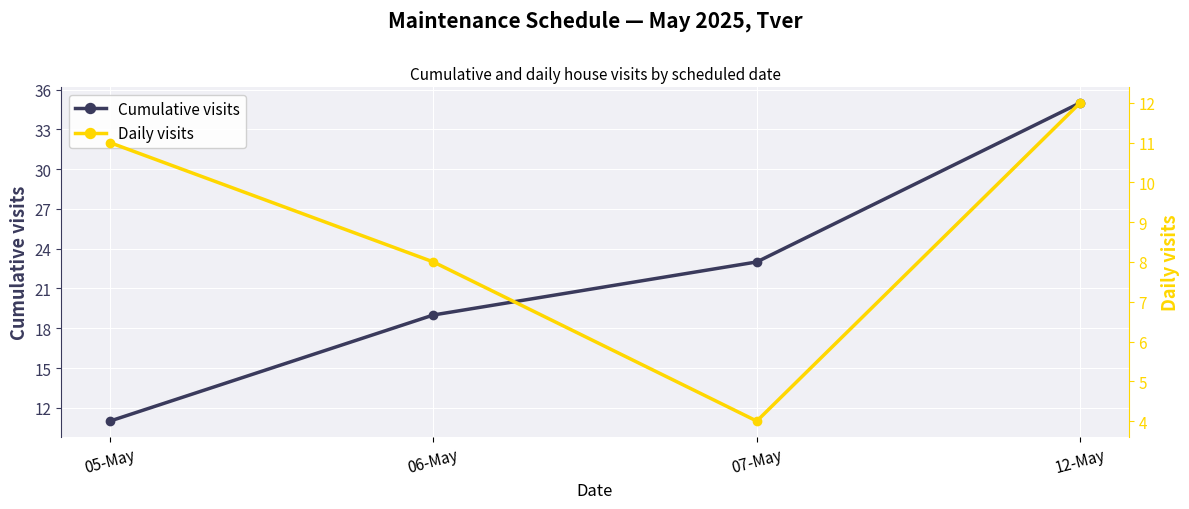

At which category is the sum across all series the highest?

12-May